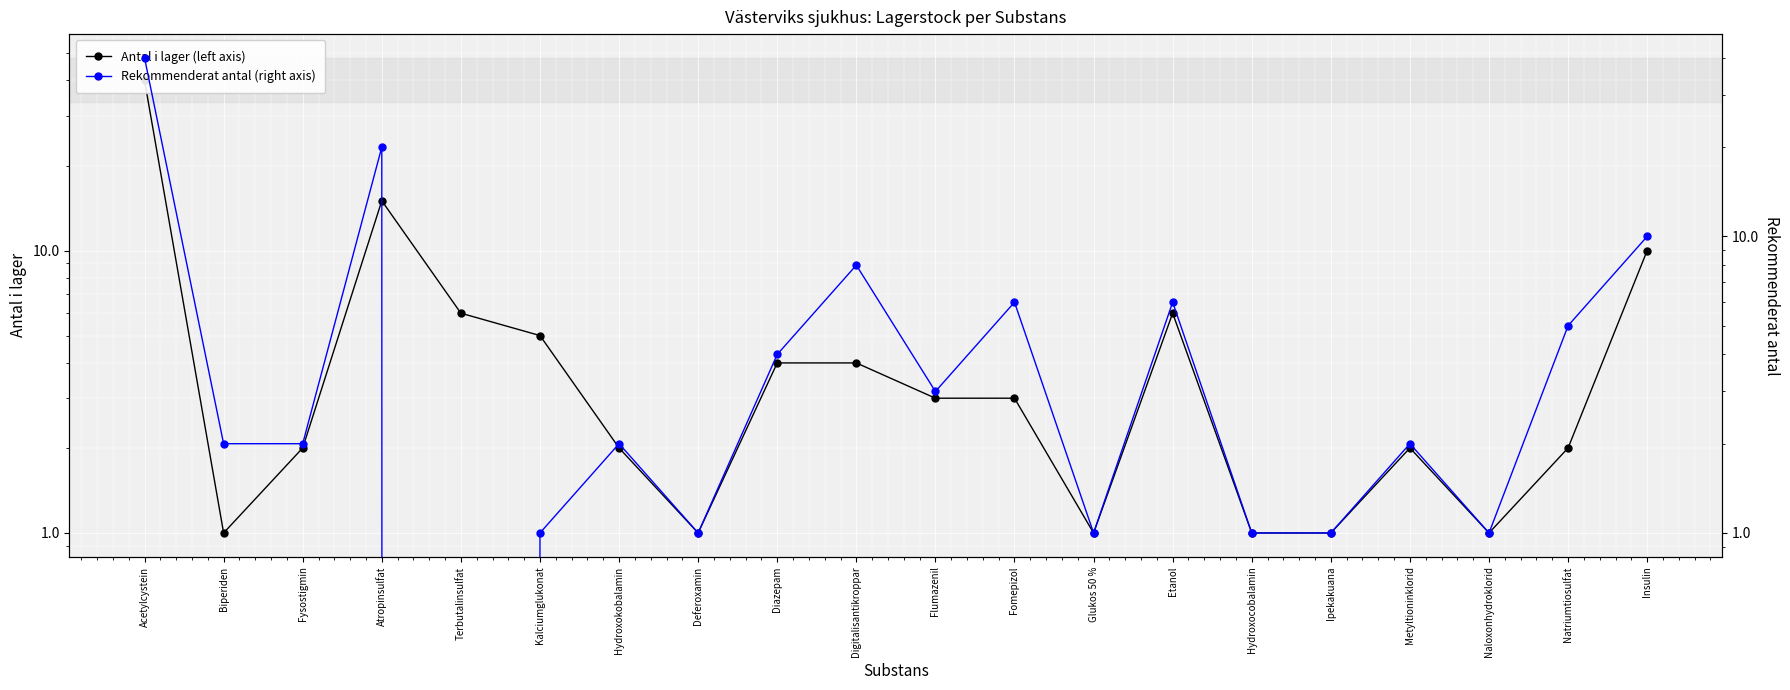

What is the difference between the second highest and second lowest values in the Antal i lager (left axis) series?

14